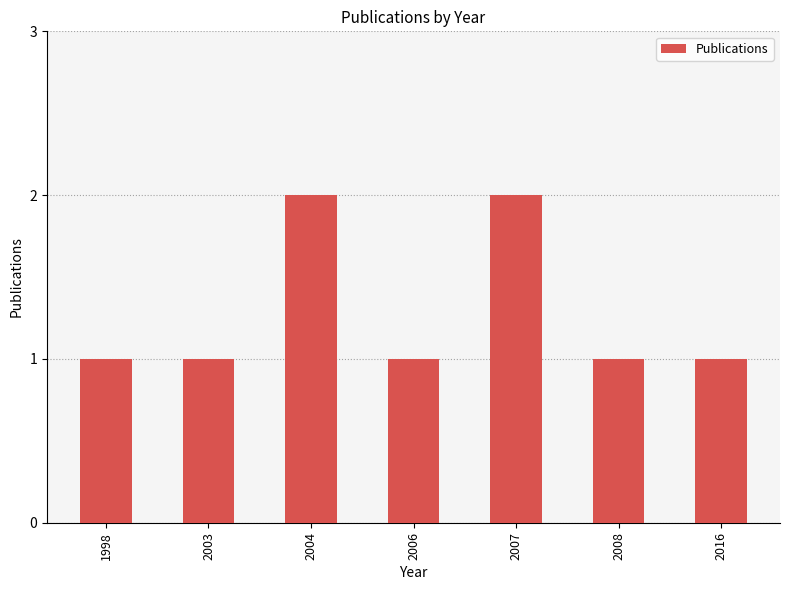

The chart shows a value of 2 at 2004. True or false?

True